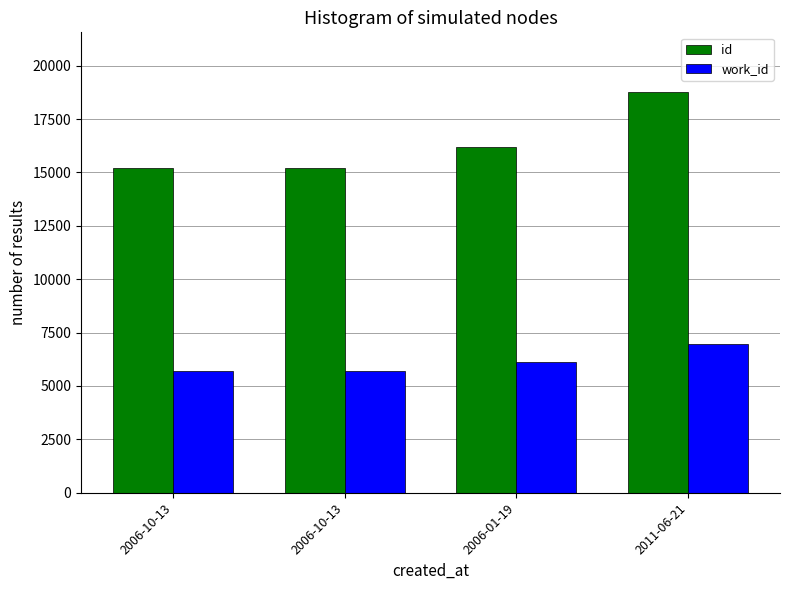

What are all the series names shown in the legend?

id, work_id